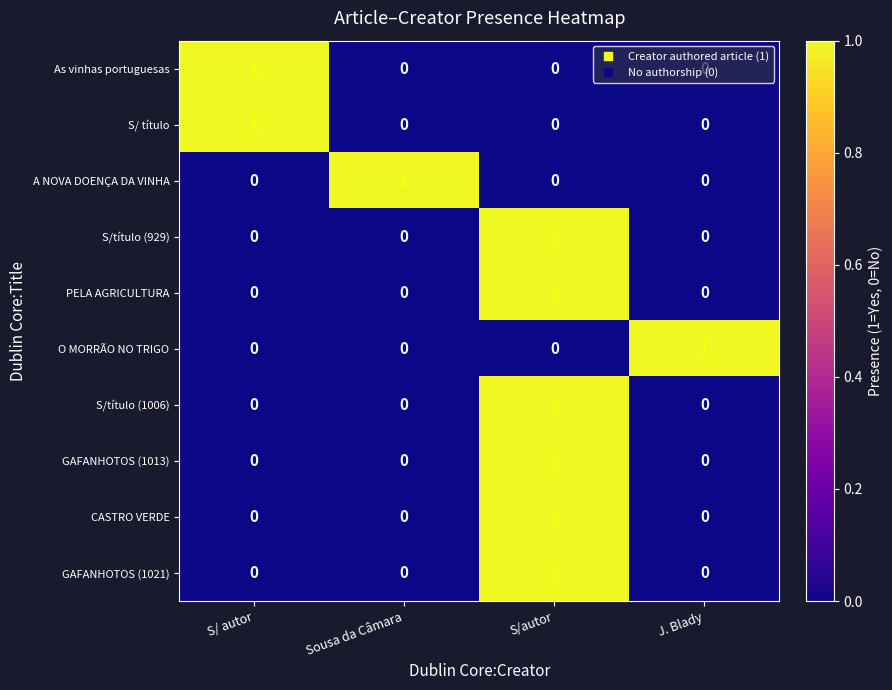

What is the total value across all series at S/autor?

6